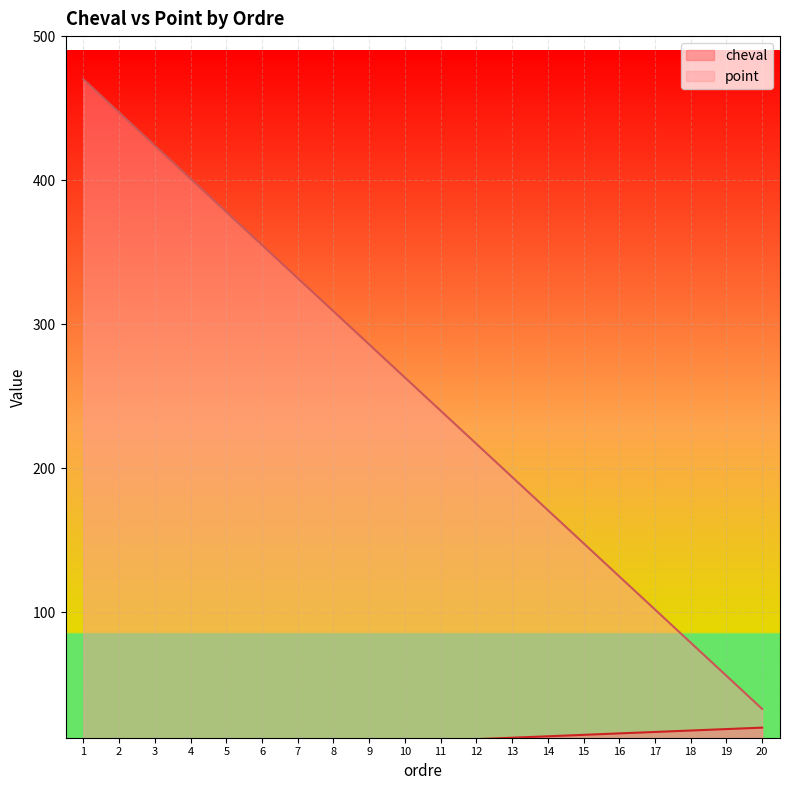

True or false: cheval has more than 2 interior local peaks.

False